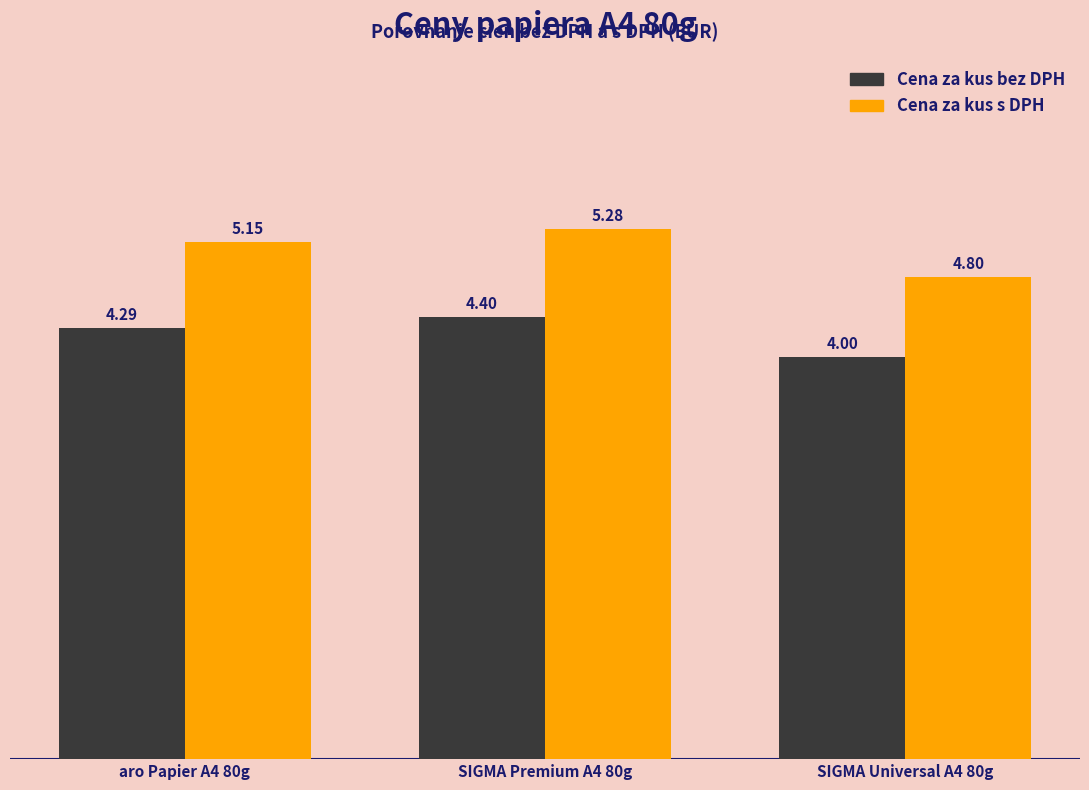

At aro Papier A4 80g, list the series in order from largest to smallest.

Cena za kus s DPH, Cena za kus bez DPH